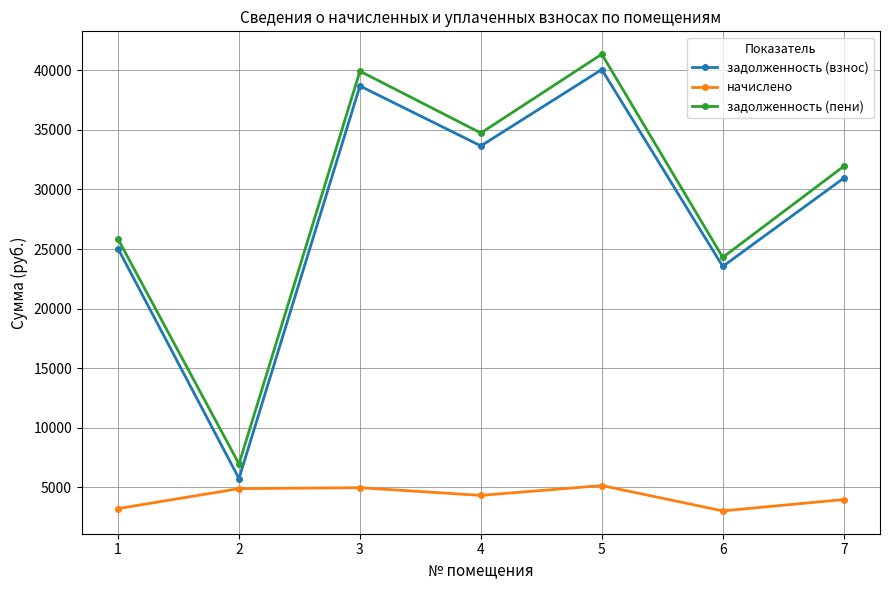

How many series are shown in this chart?

3